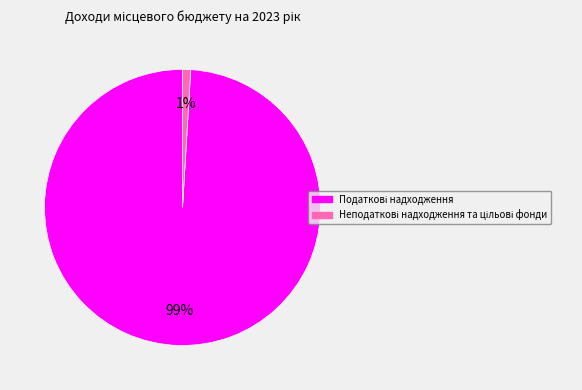

To the nearest percent, what is the difference between the largest and smallest slice percentages?

98%